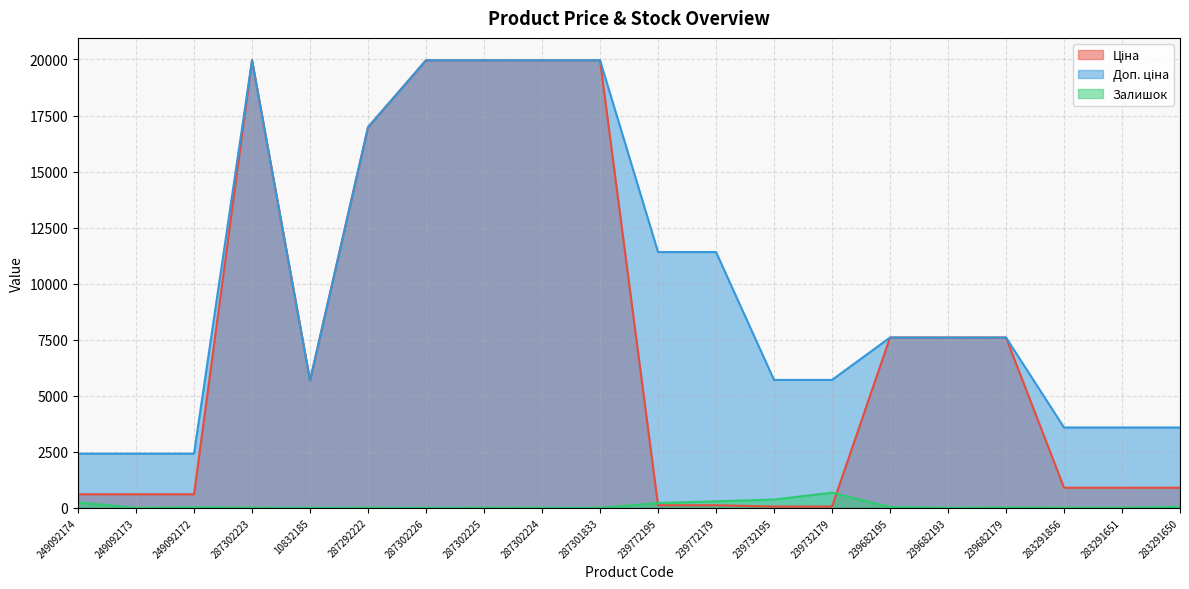

What are all the series names shown in the legend?

Ціна, Доп. ціна, Залишок